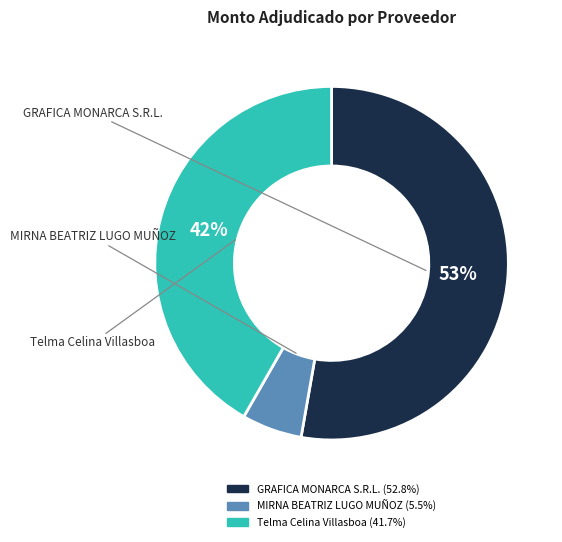

True or false: GRAFICA MONARCA S.R.L. accounts for 53% of the total.

True